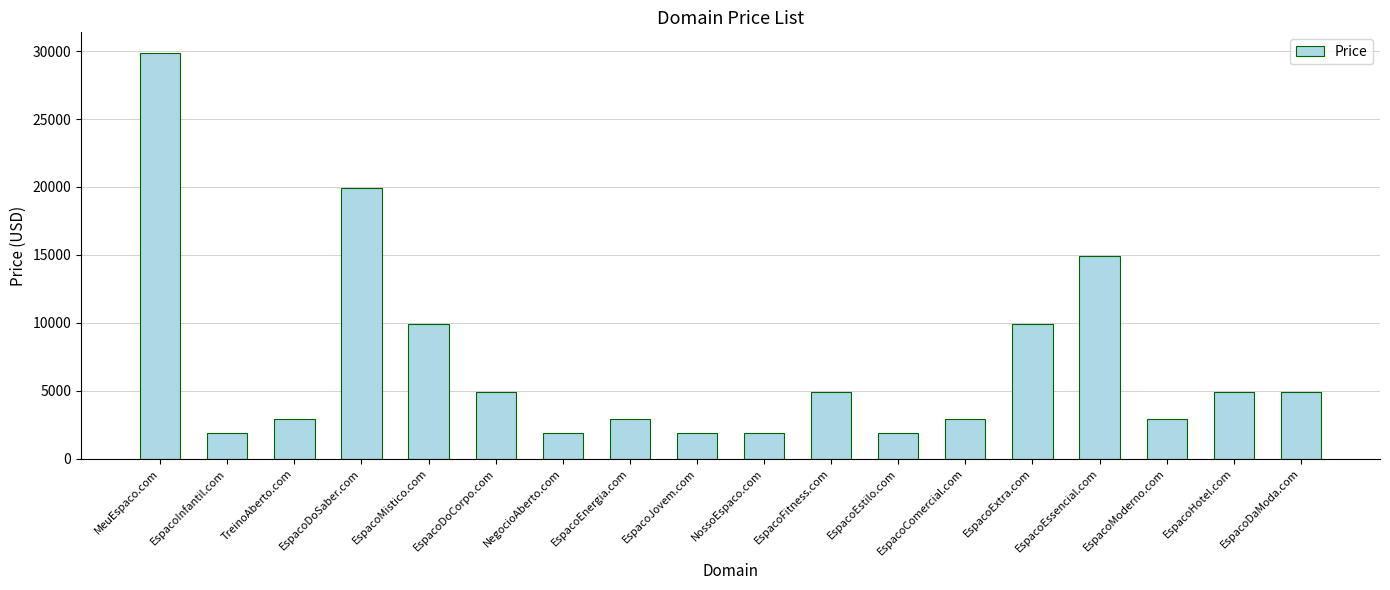

The chart shows a value of 1578 at EspacoComercial.com. True or false?

False